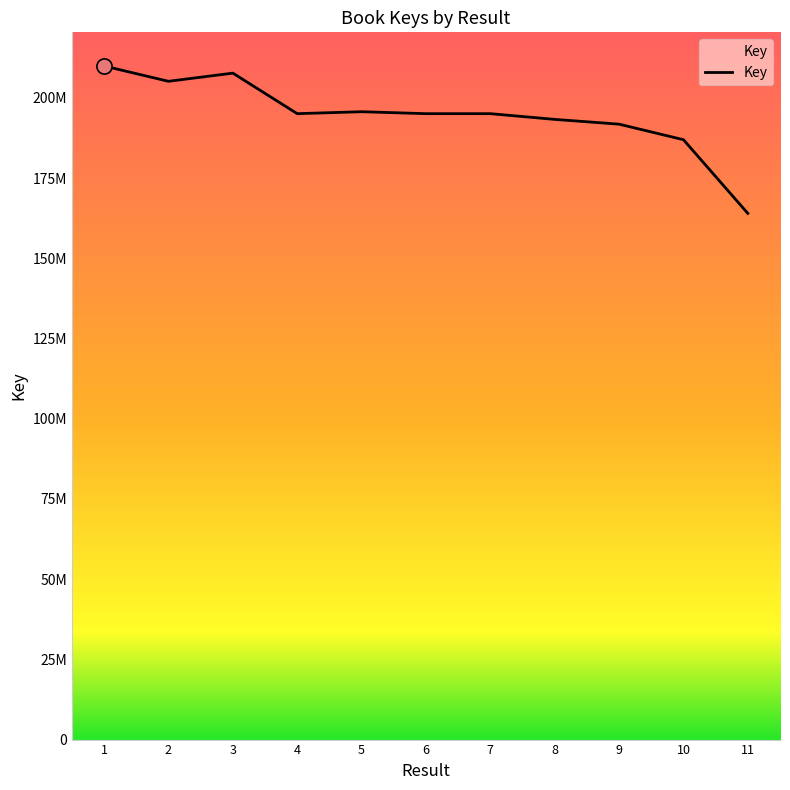

What is the change in value from 5 to 8?

-2390918